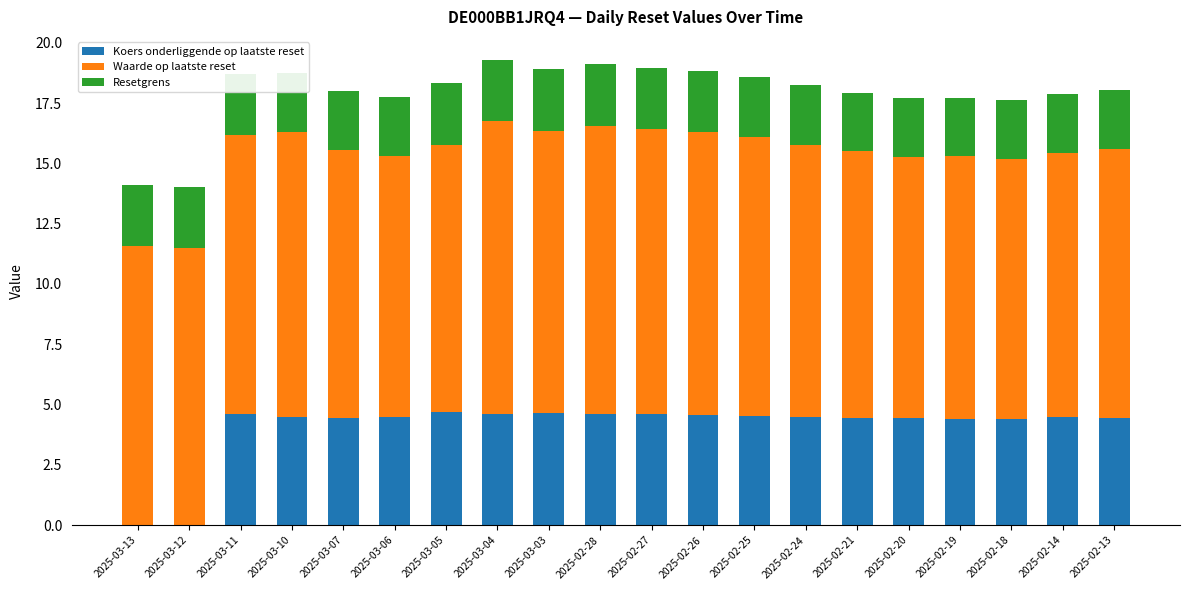

True or false: Koers onderliggende op laatste reset has a value of 4.5 at 2025-03-06.

True